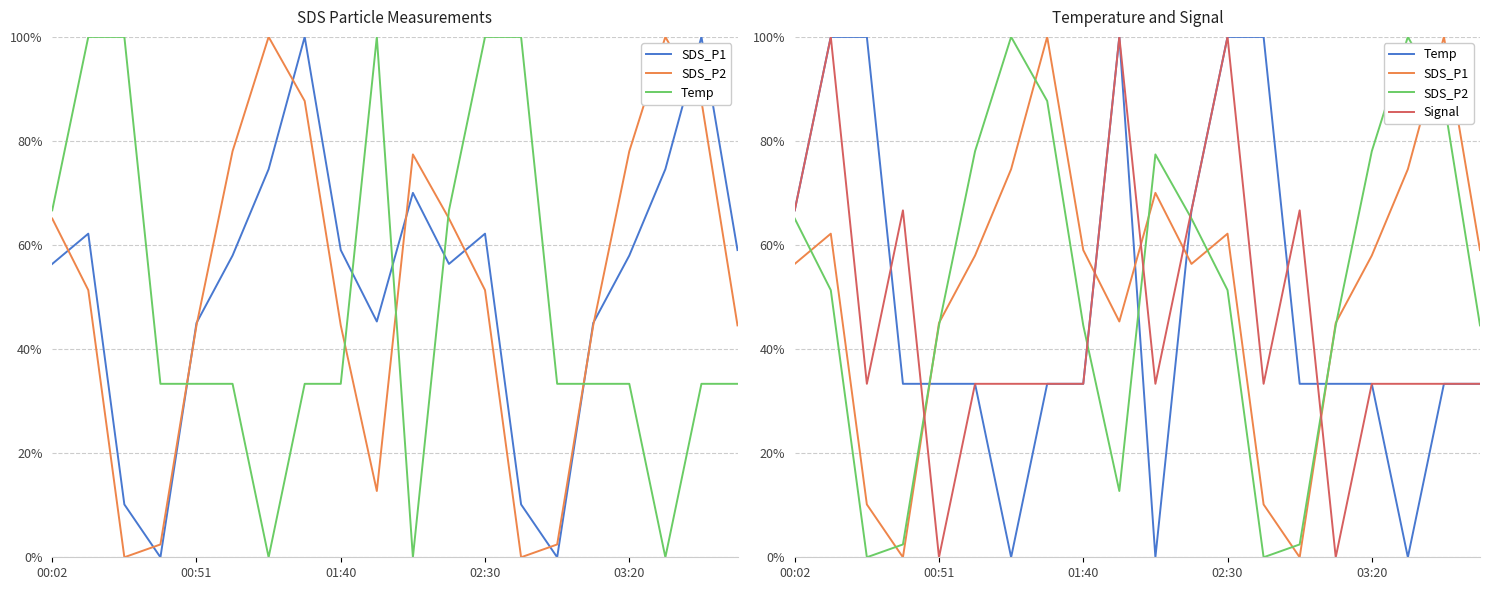

How many series are shown in this chart?

4